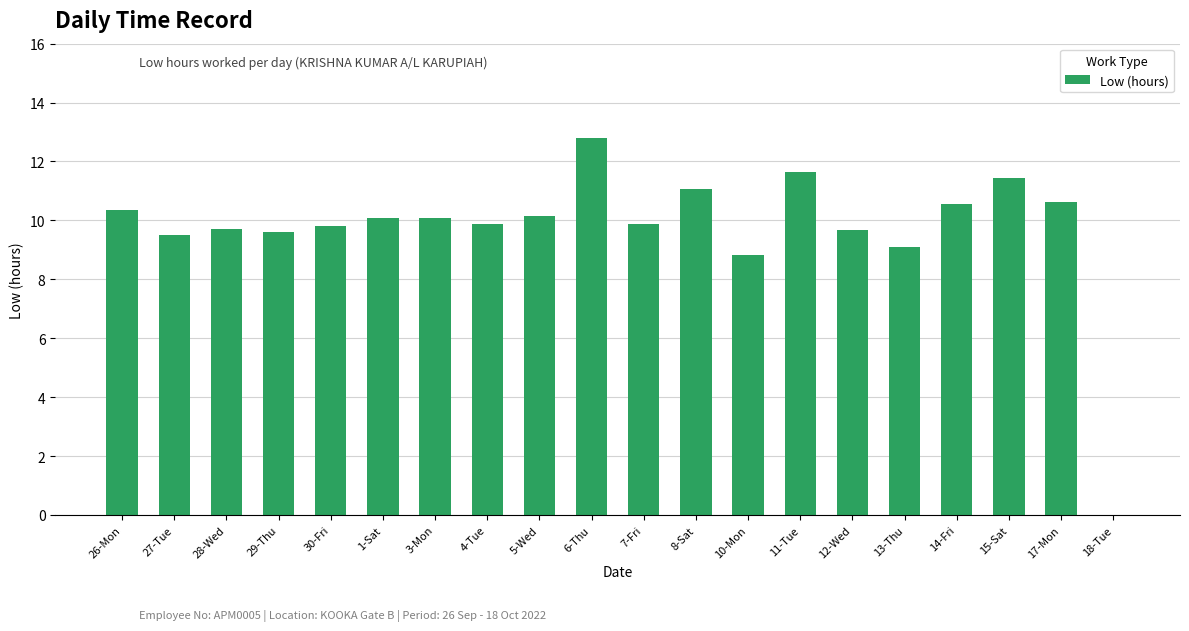

Are the bars horizontal?

No